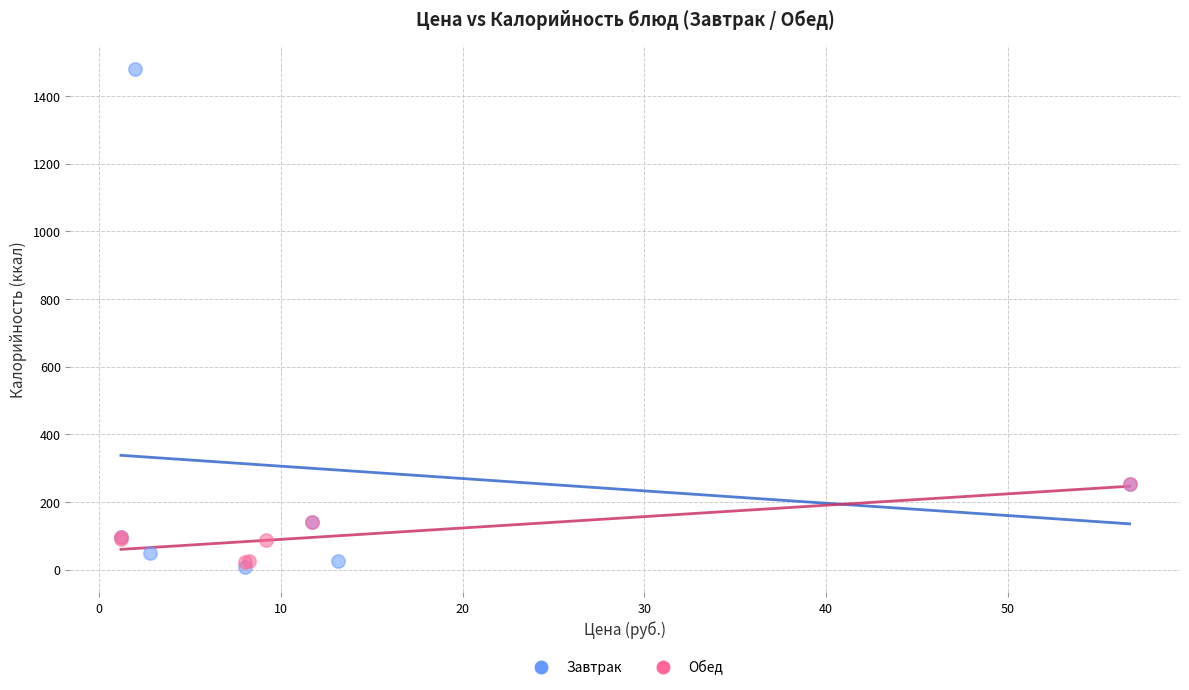

Which series has the largest Y range (max minus min)?

Завтрак